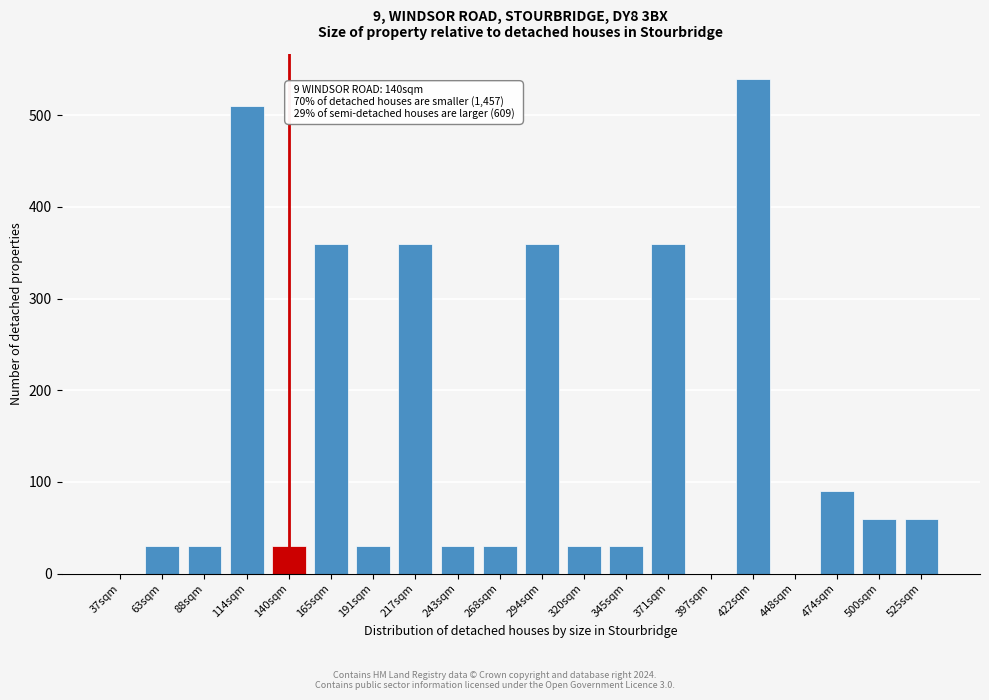

Reading left to right, extract all data points from this chart.

37sqm=0	63sqm=30	88sqm=30	114sqm=510	140sqm=30	165sqm=360	191sqm=30	217sqm=360	243sqm=30	268sqm=30	294sqm=360	320sqm=30	345sqm=30	371sqm=360	397sqm=0	422sqm=540	448sqm=0	474sqm=90	500sqm=60	525sqm=60